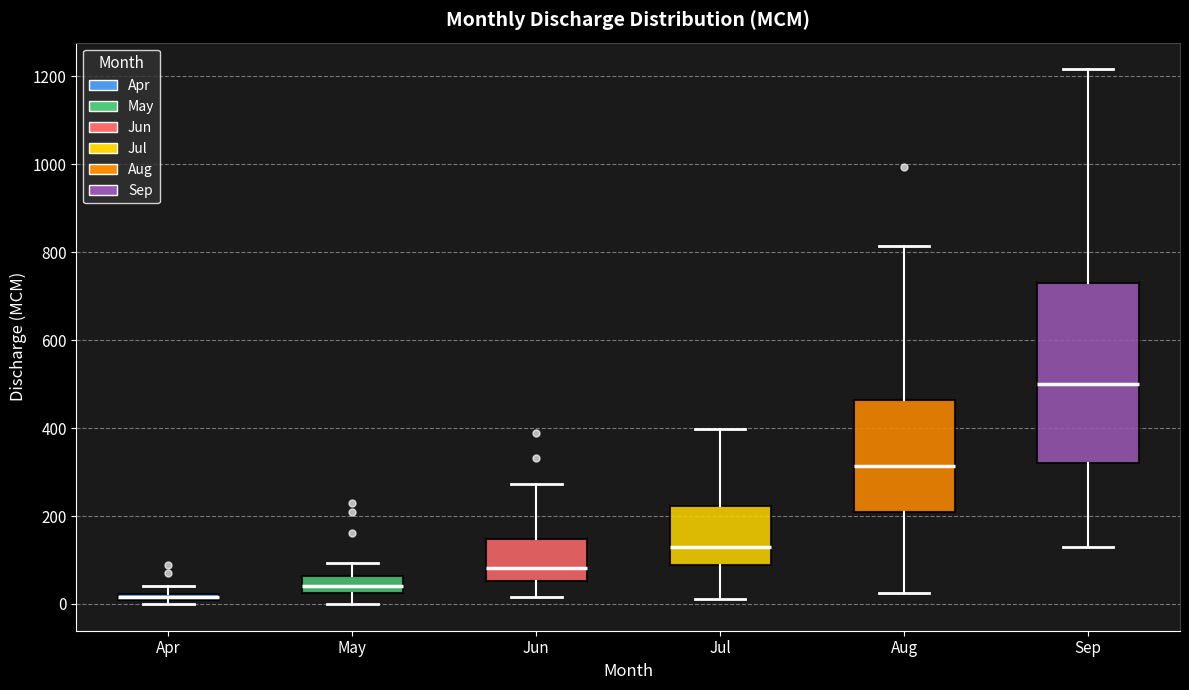

Comparing the boxes themselves (not the whiskers), which one is the tallest?

Sep